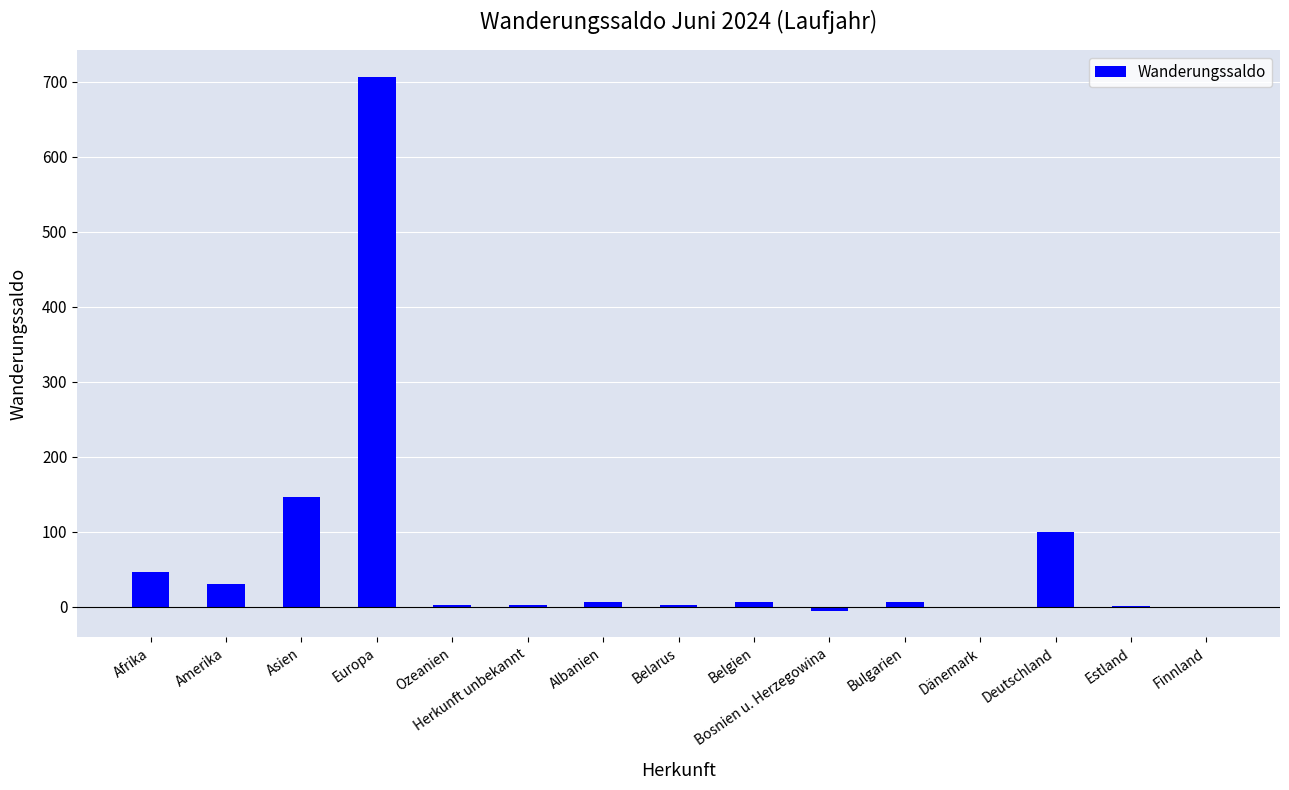

True or false: the data shows 0 at Dänemark.

True